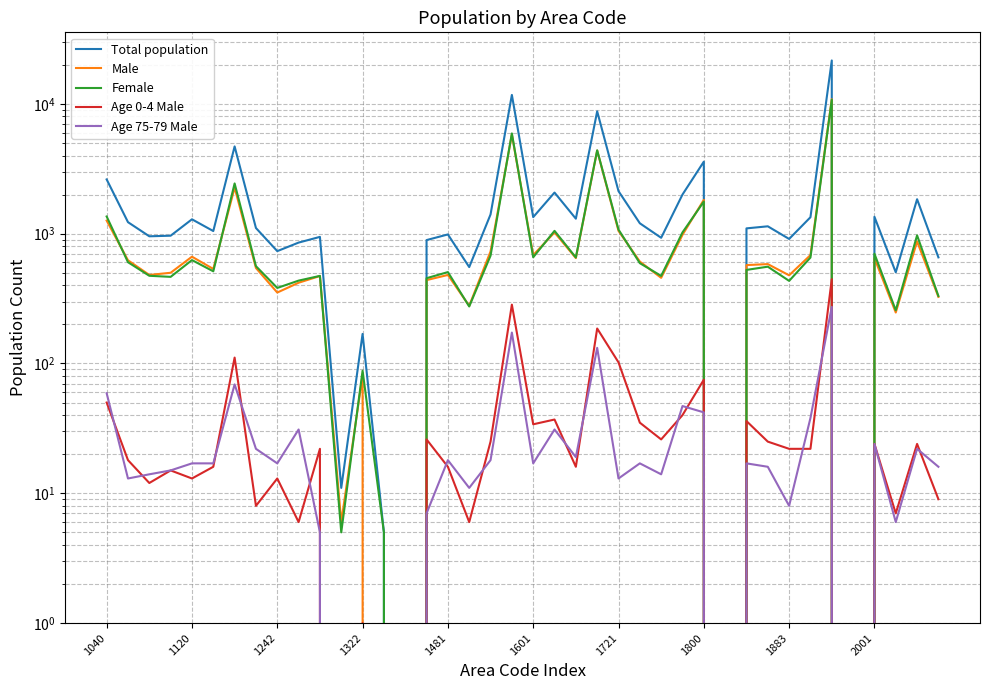

Is it true that Age 0-4 Male equals 37 at 21?

True